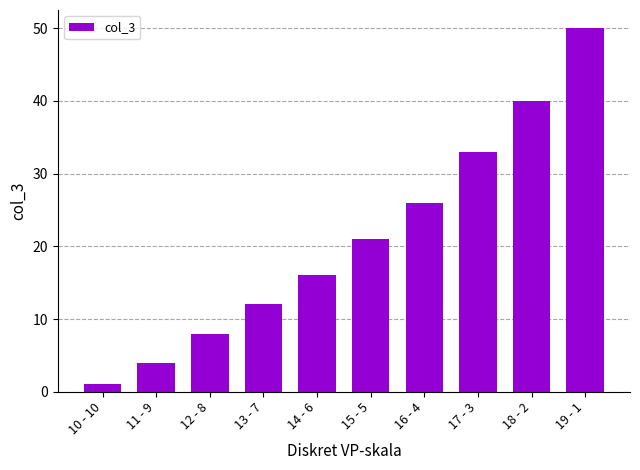

Are the bars grouped side by side (vs. stacked)?

No